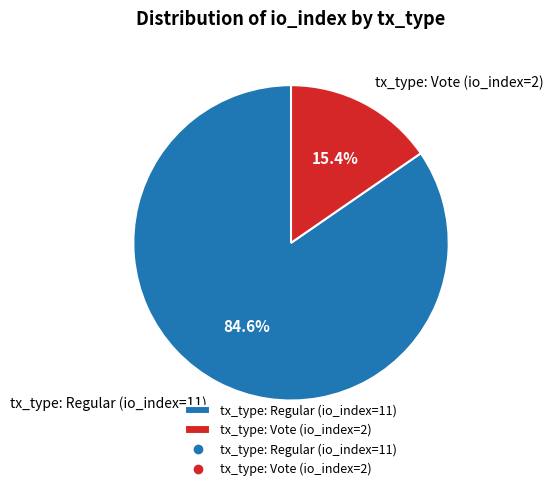

What is the majority slice?

tx_type: Regular (io_index=11)